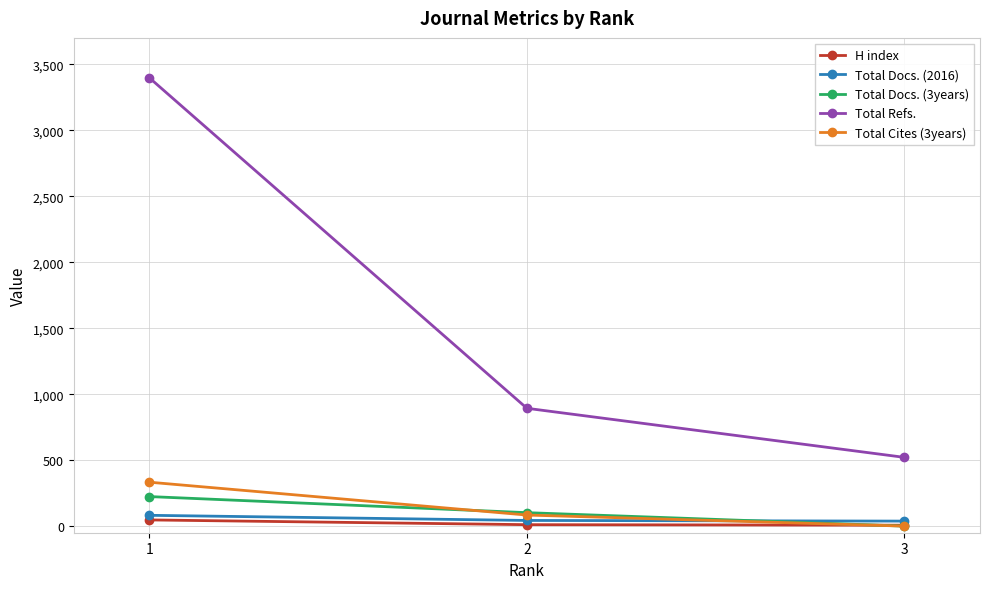

List the labels in order of Total Refs. value, largest first.

1, 2, 3